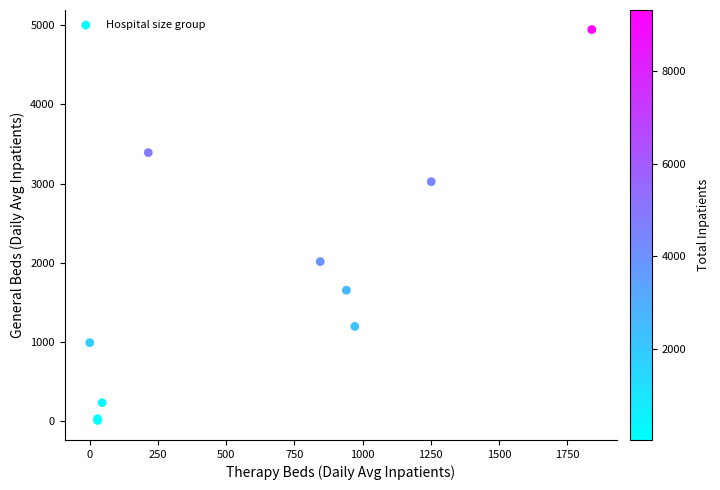

What Y value in the scatter plot is closest to 2476?

2014.2